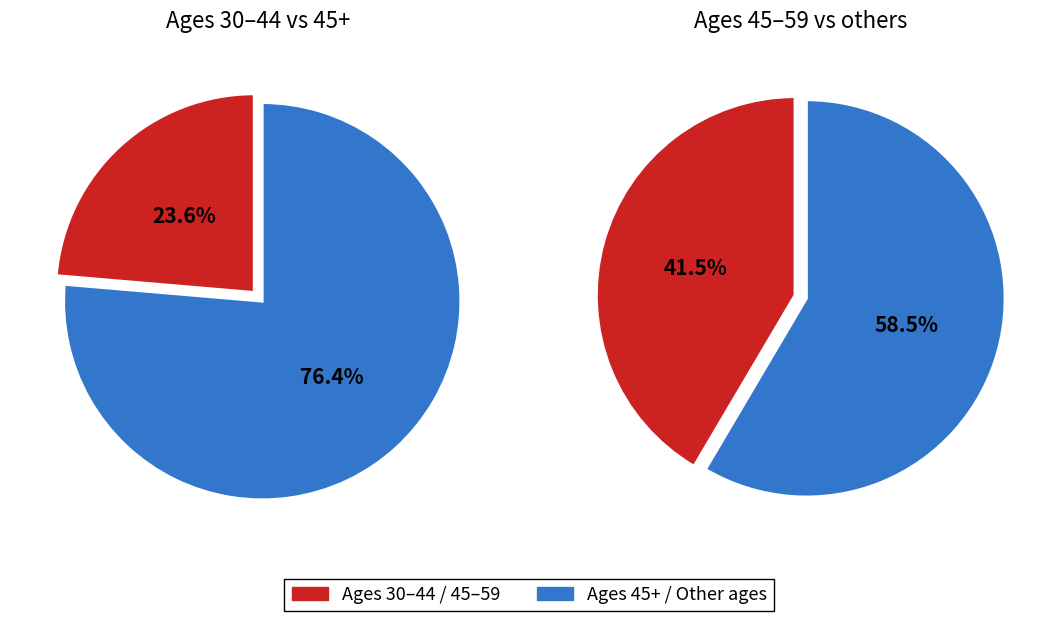

How many segments does this pie chart have?

2